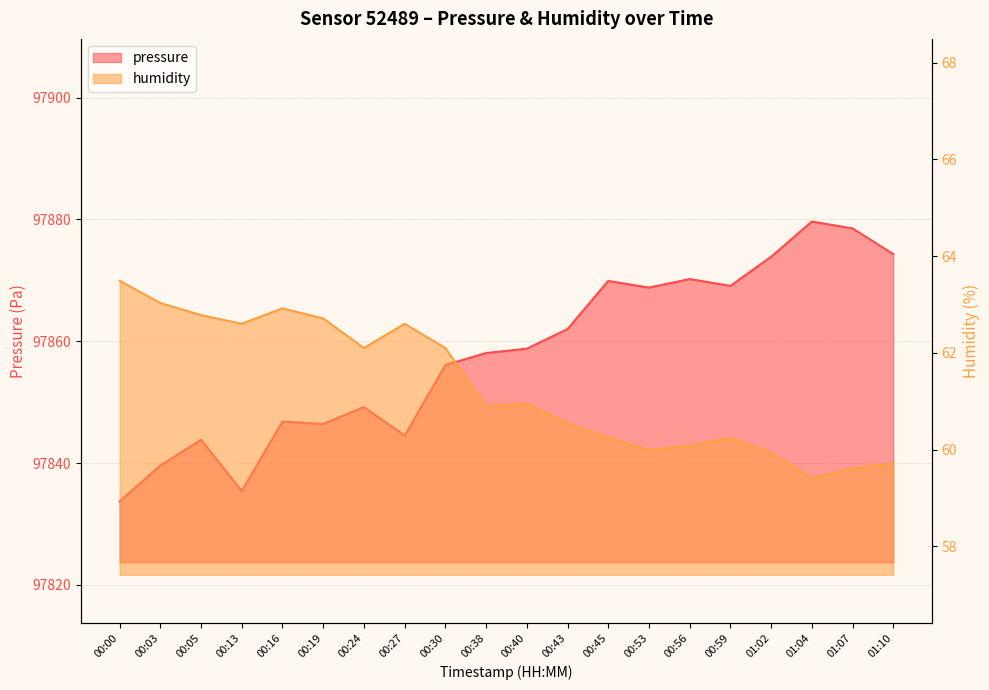

True or false: humidity has more than 2 points higher than both neighbors.

True